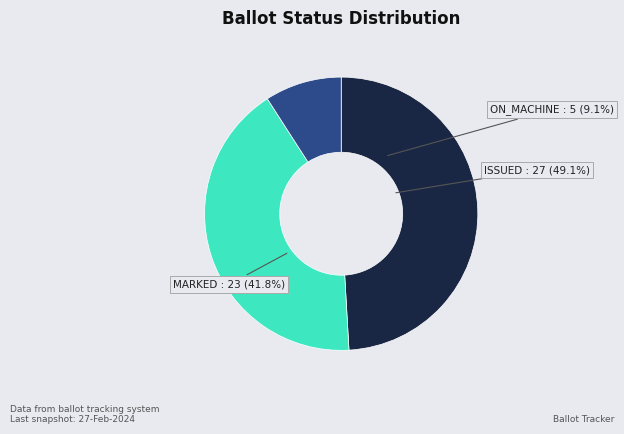

Is it true that ON_MACHINE is 1% of the pie?

False